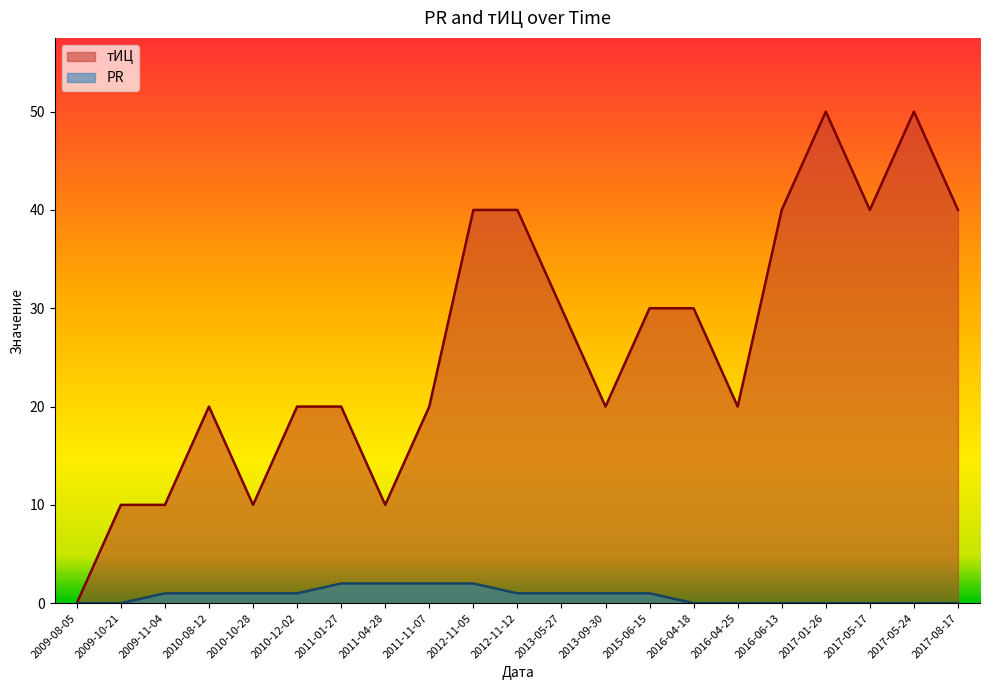

True or false: PR and тИЦ intersect in this chart.

False